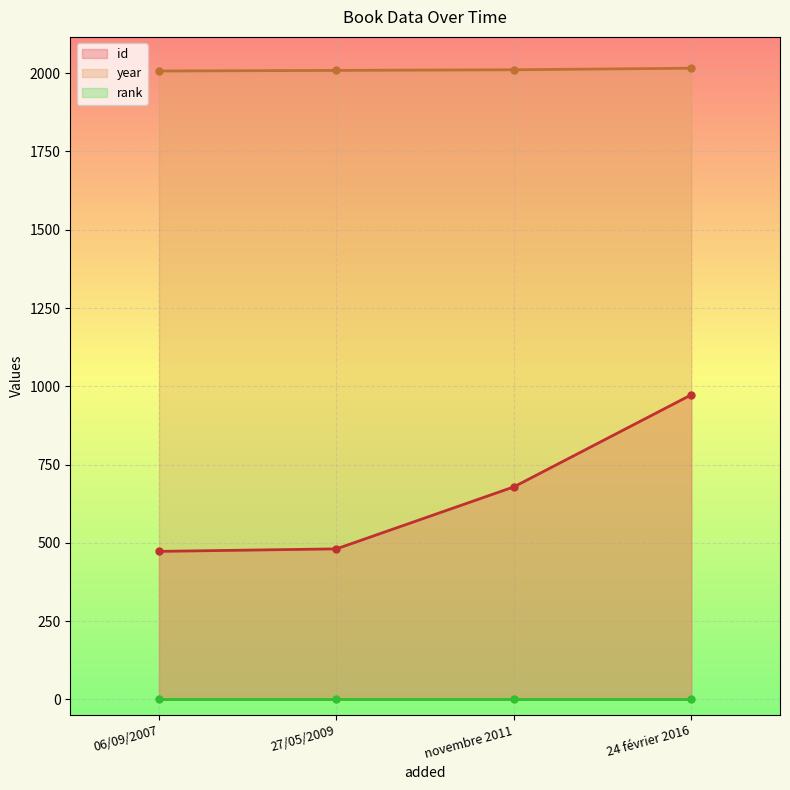

What is the difference between the second highest and minimum values in the year series?

4